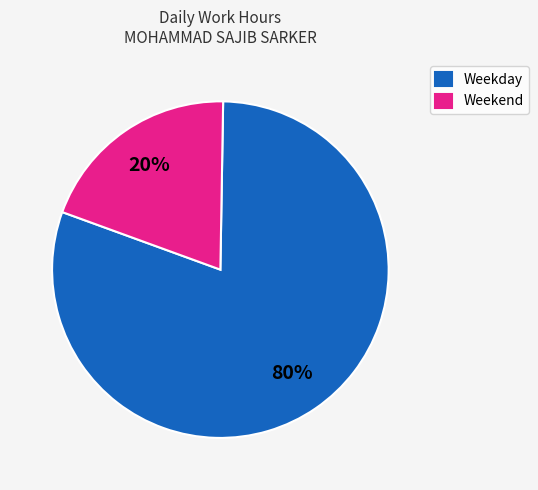

What is the smallest slice in the pie chart?

Weekend